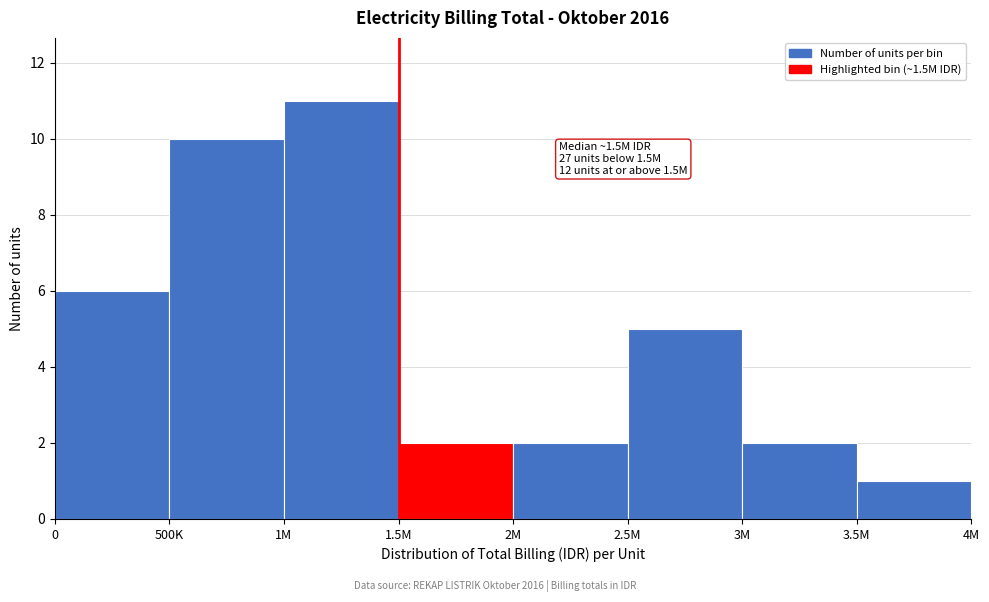

Reading left to right, transcribe all the data shown in this chart.

0=6	500K=10	1M=11	1.5M=2	2M=2	2.5M=5	3M=2	3.5M=1